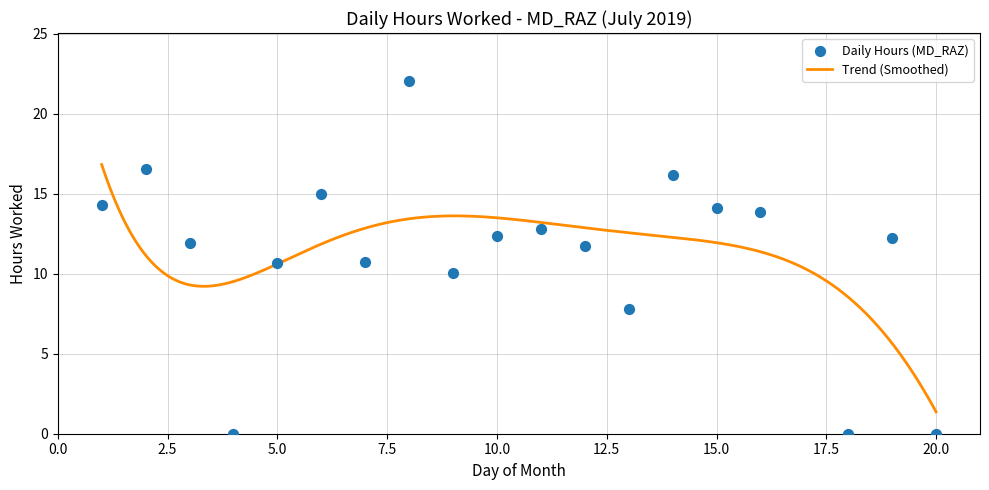

What is the change in value from 2 to 16?

-2.7